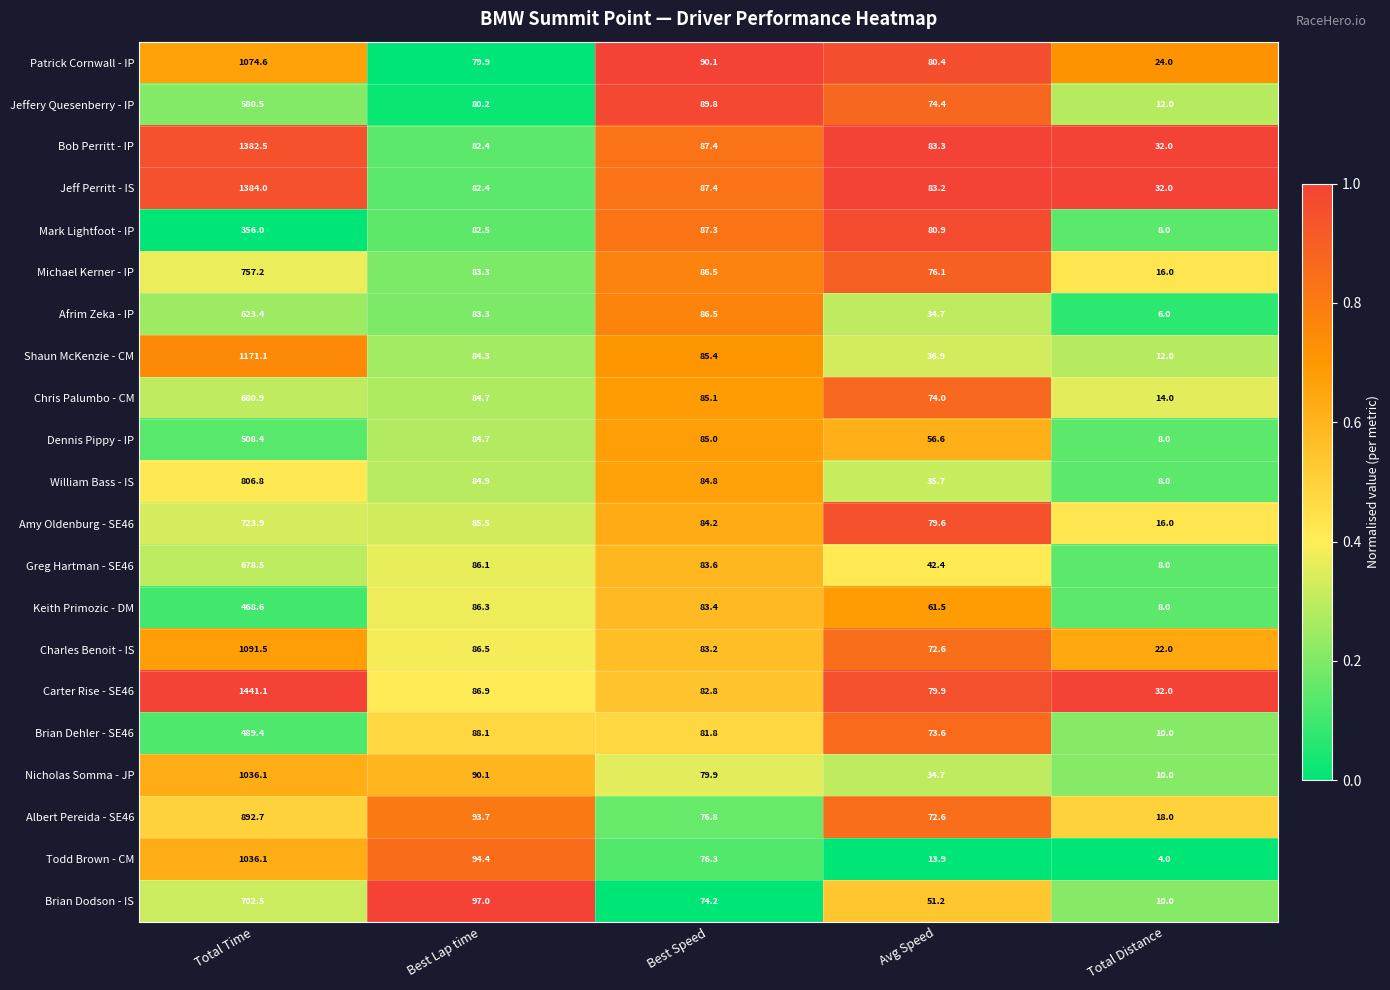

Which series changed the most between Best Lap time and Total Distance?

Todd Brown - CM